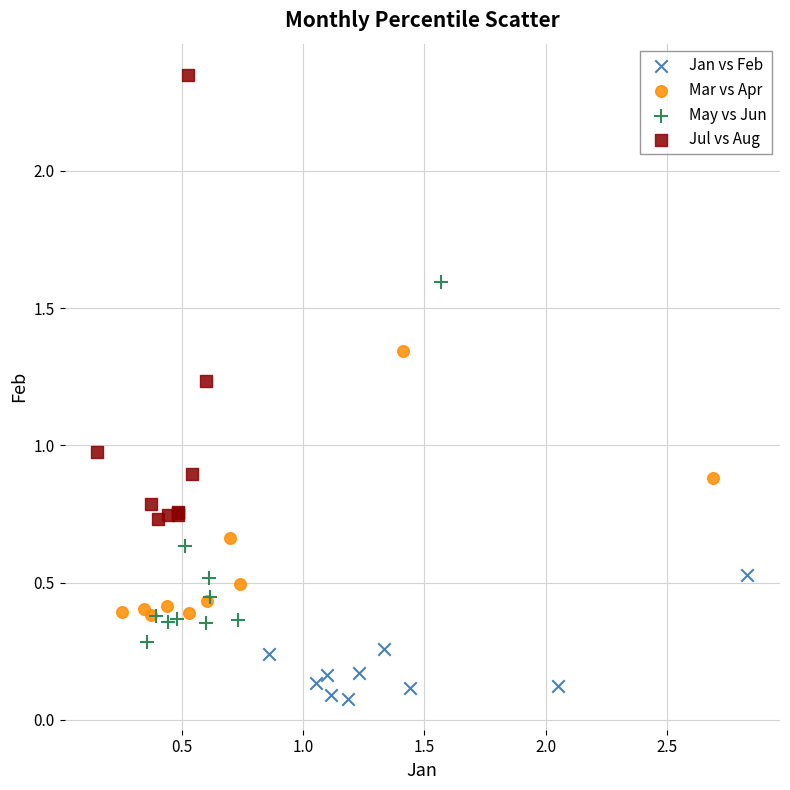

Which series has the largest Y range (max minus min)?

Jul vs Aug